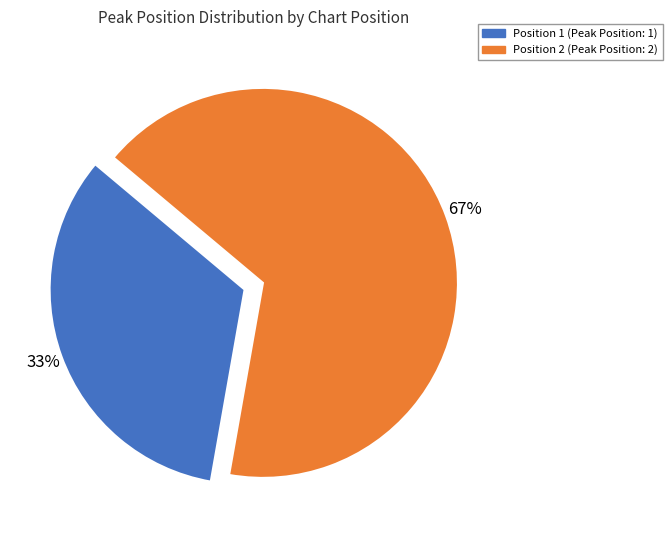

To the nearest percent, what is the combined percentage of Position 2 and Position 1?

100%